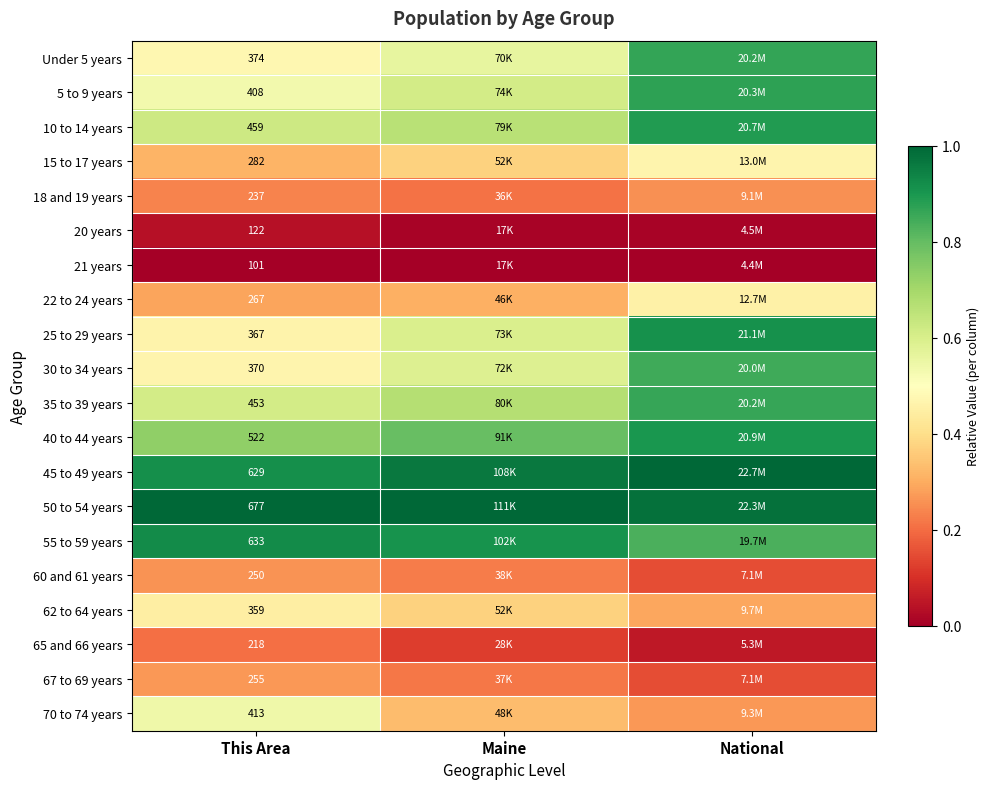

Count the 60 and 61 years values in the range 0 to 1.

3